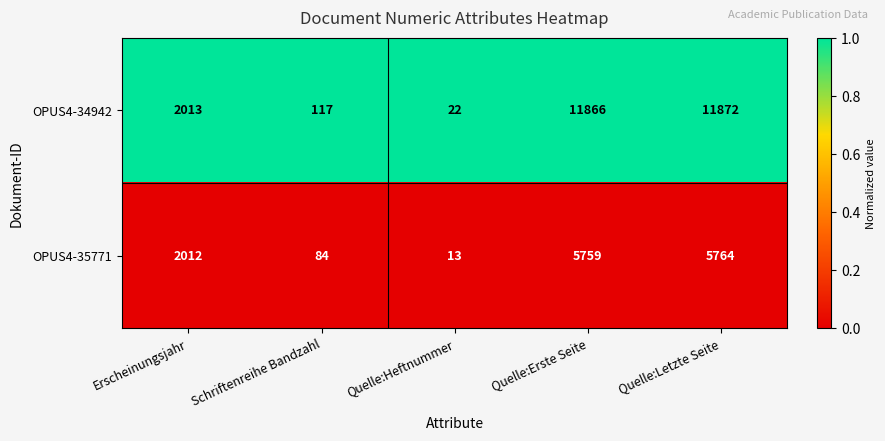

Which series has the widest spread of values?

OPUS4-34942